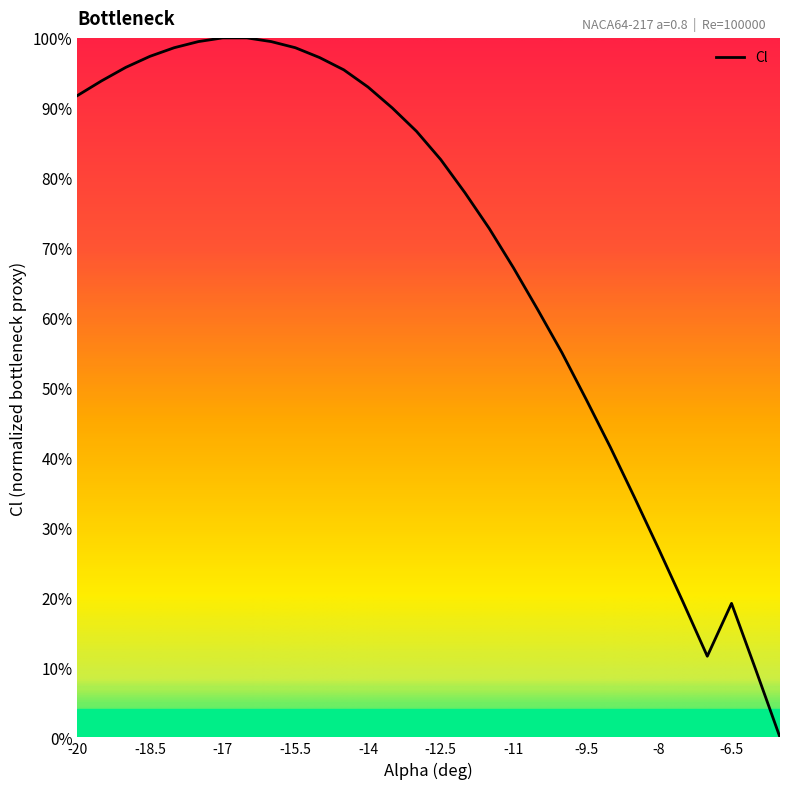

Does the chart display data point markers on the line(s)?

No